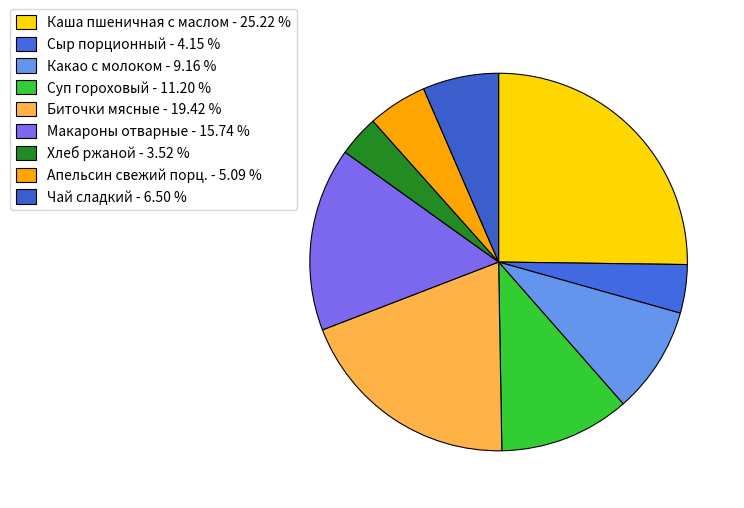

How many segments does this pie chart have?

9